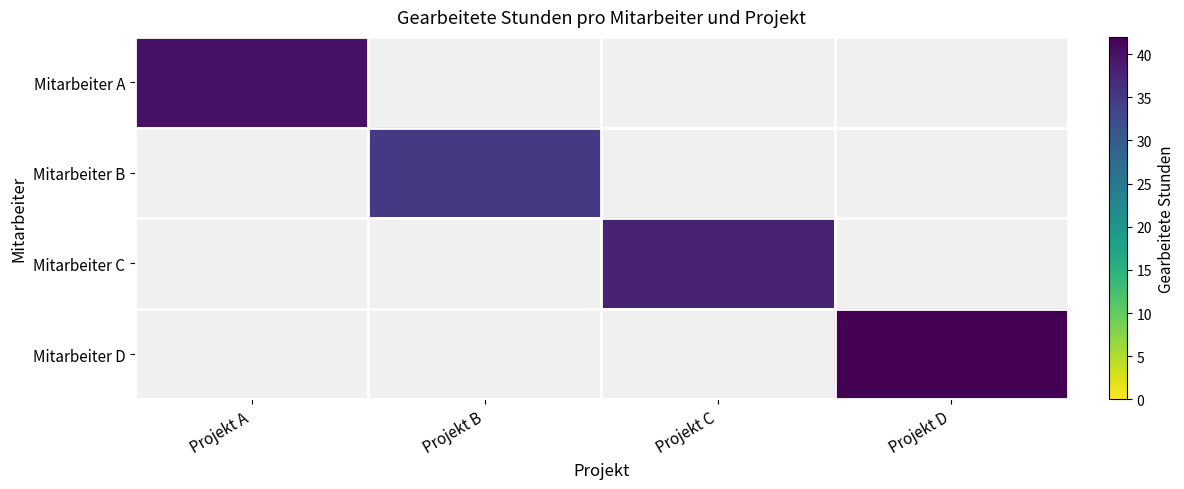

The value of Mitarbeiter C at Projekt C is 21.6. True or false?

False